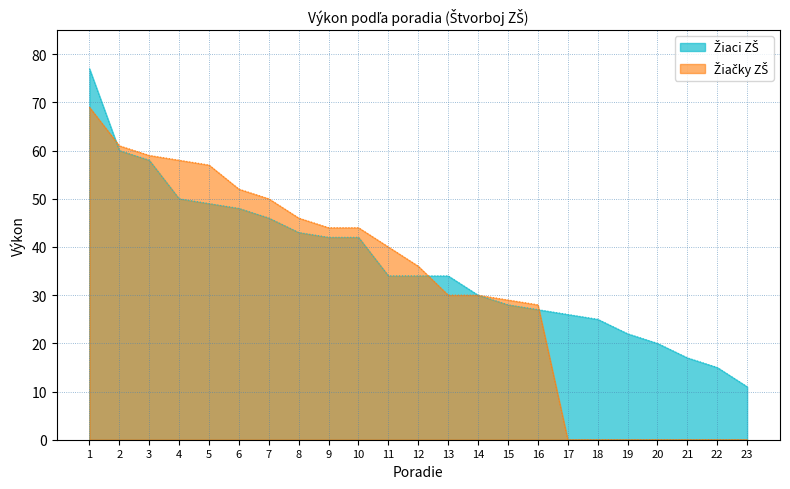

Reading left to right, list all the values displayed in this chart.

Žiaci ZŠ: 77	60	58	50	49	48	46	43	42	42	34	34	34	30	28	27	26	25	22	20	17	15	11
Žiačky ZŠ: 69	61	59	58	57	52	50	46	44	44	40	36	30	30	29	28	0	0	0	0	0	0	0